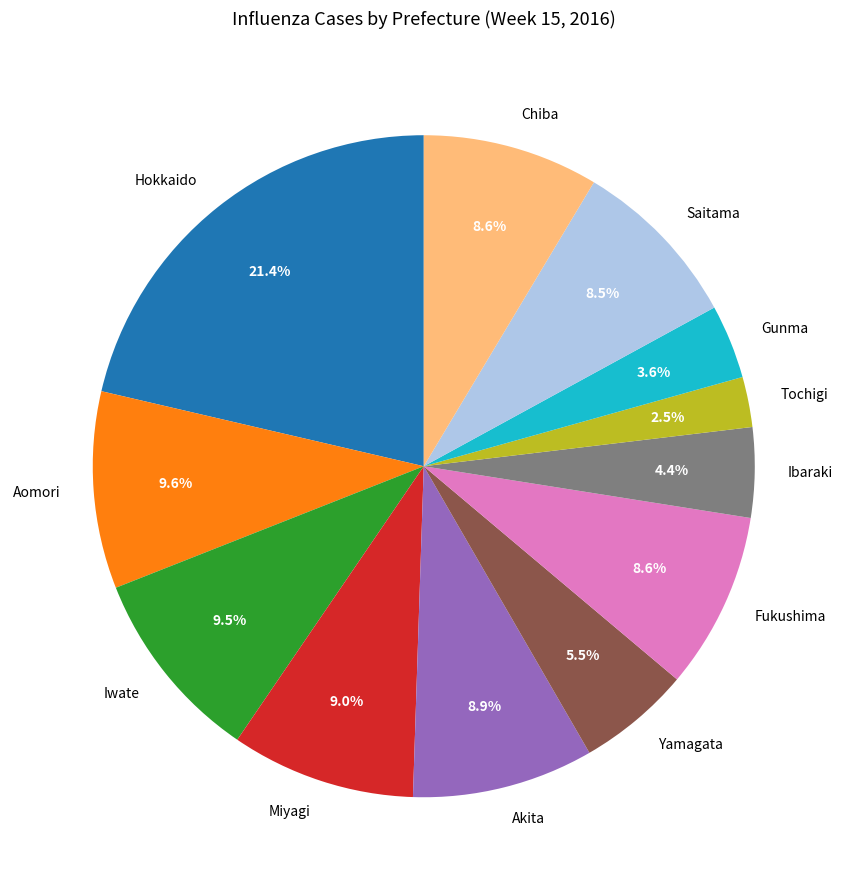

Which slice is the largest?

Hokkaido